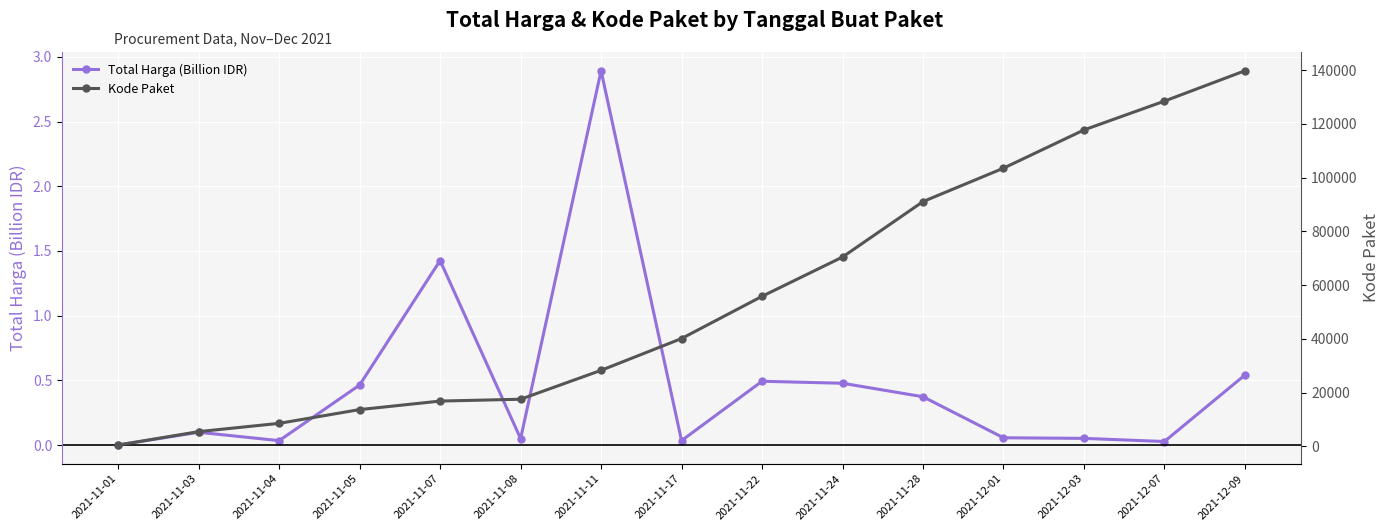

What are all the series names shown in the legend?

Total Harga (Billion IDR), Kode Paket